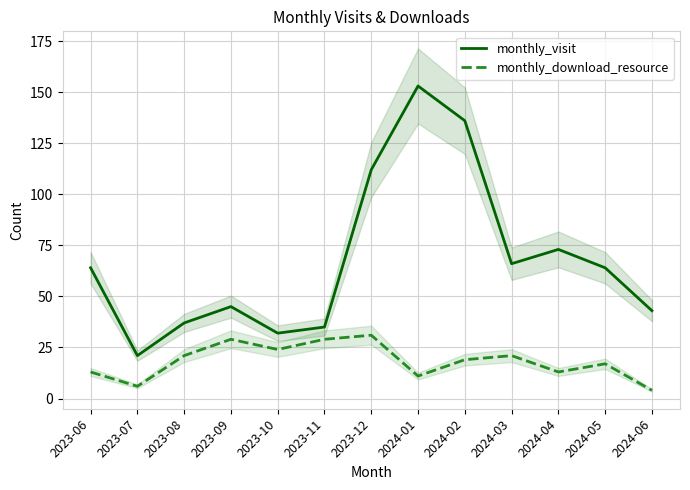

Between 2023-08 and 2024-06, which is larger?

2024-06